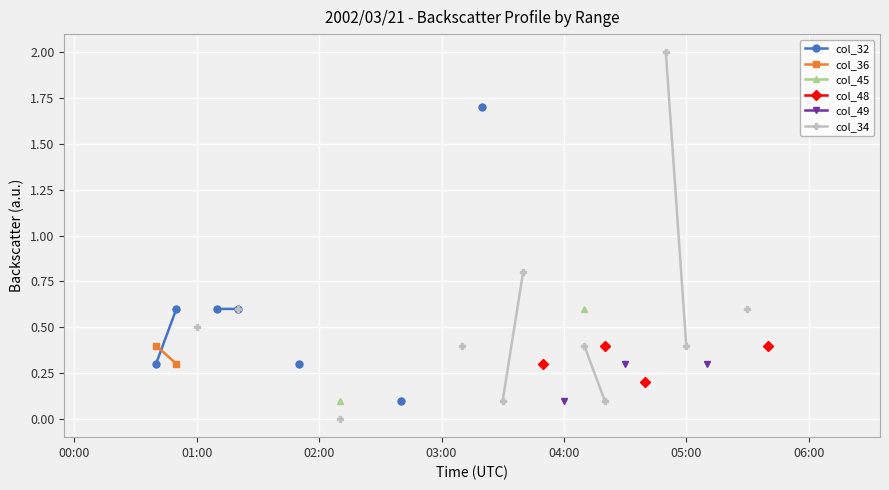

True or false: col_45 has more than 2 interior local peaks.

False